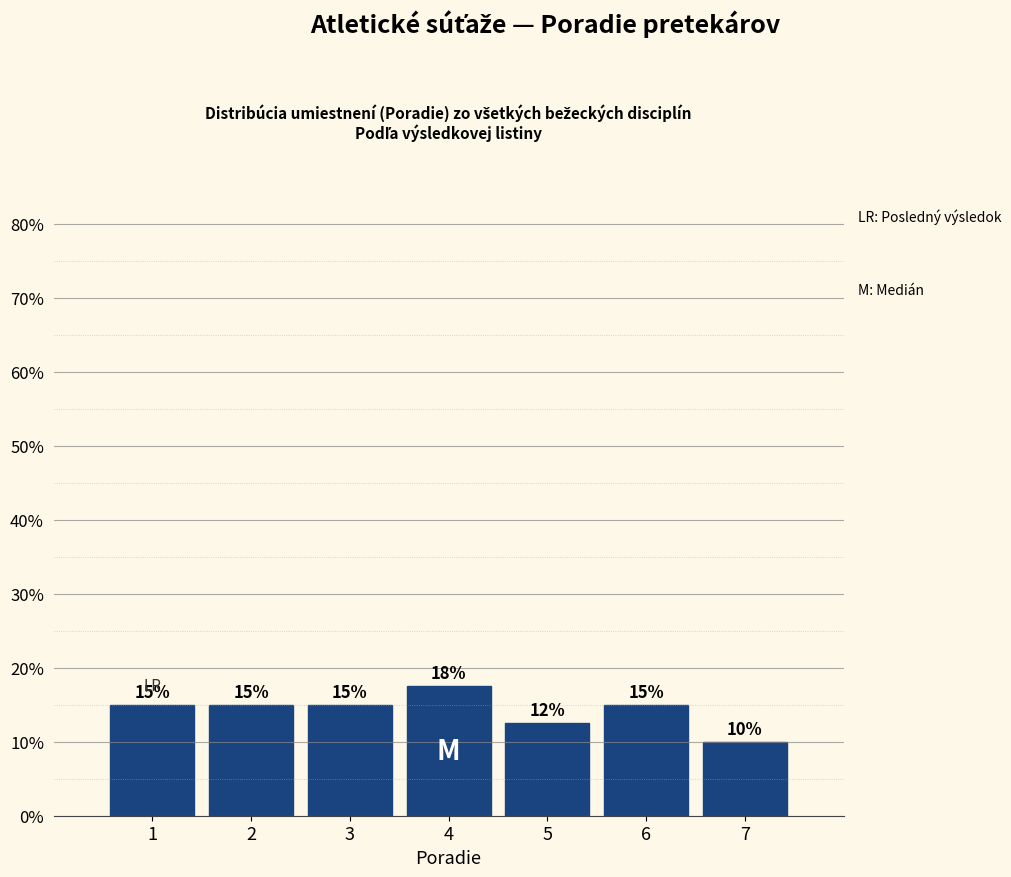

Which range on the x-axis has the tallest bar?

3.5 to 4.5